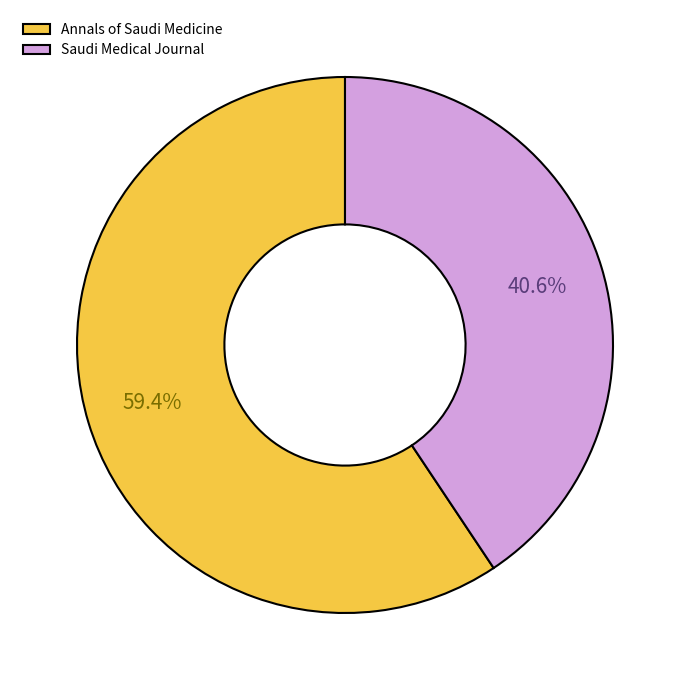

Which category has the biggest portion of the pie?

Annals of Saudi Medicine